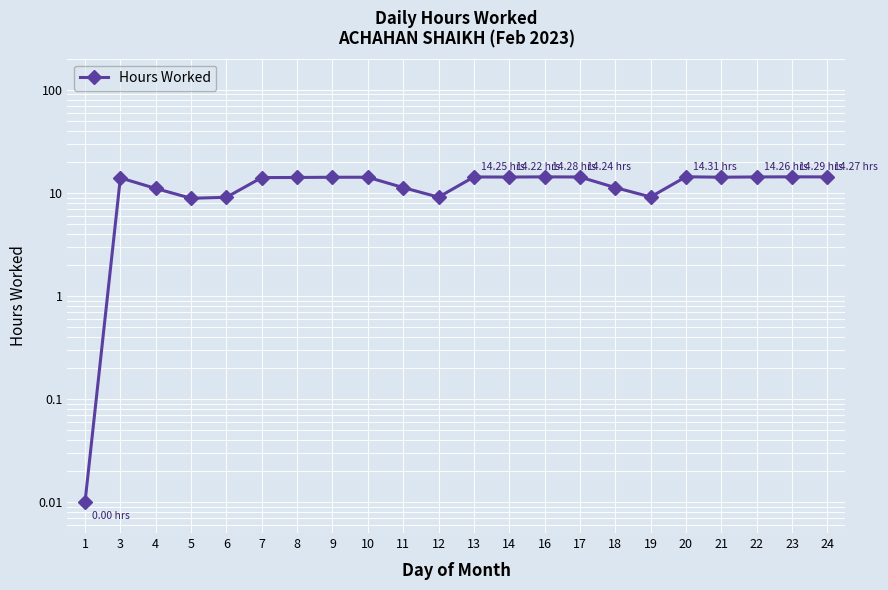

Reading right to left, transcribe all the data shown in this chart.

14.3	14.3	14.3	14.2	14.3	9.1	11.2	14.2	14.3	14.2	14.2	9.1	11.2	14.2	14.2	14.1	14.1	9.1	8.8	11.0	14.0	0.0